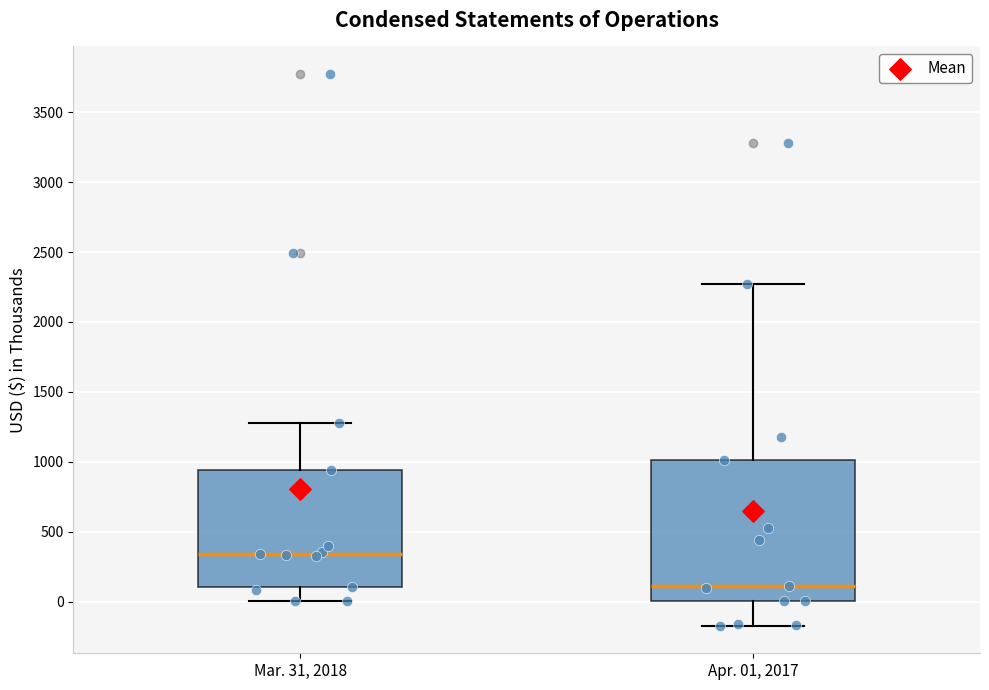

Reading left to right, transcribe this box plot: for each box, give where its median line is, the range the box spans, and where its two whiskers end, as read against the y-axis. The values are not printed on the chart, so give them approximately, as read against the axis.

Mar. 31, 2018: median 350, box 100 to 950, whiskers 0 to 1300
Apr. 01, 2017: median 100, box 0 to 1000, whiskers -150 to 2250